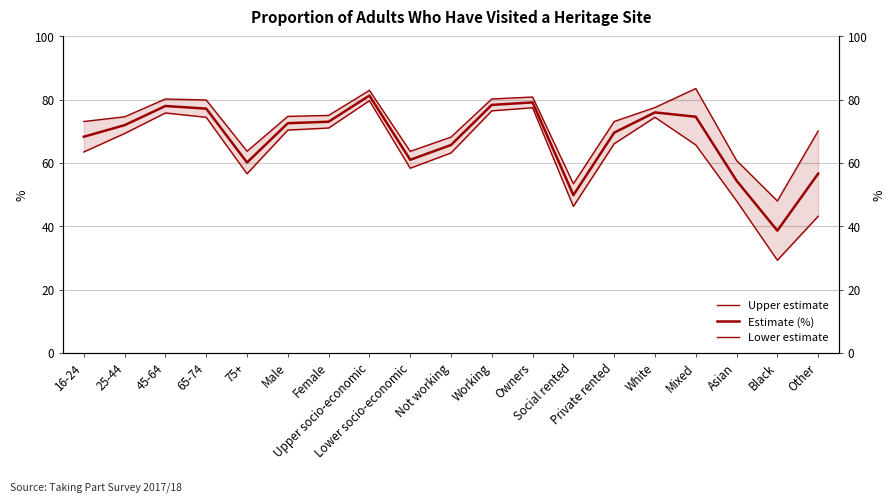

What is the difference between the second highest and minimum values in the Lower estimate series?

48.2